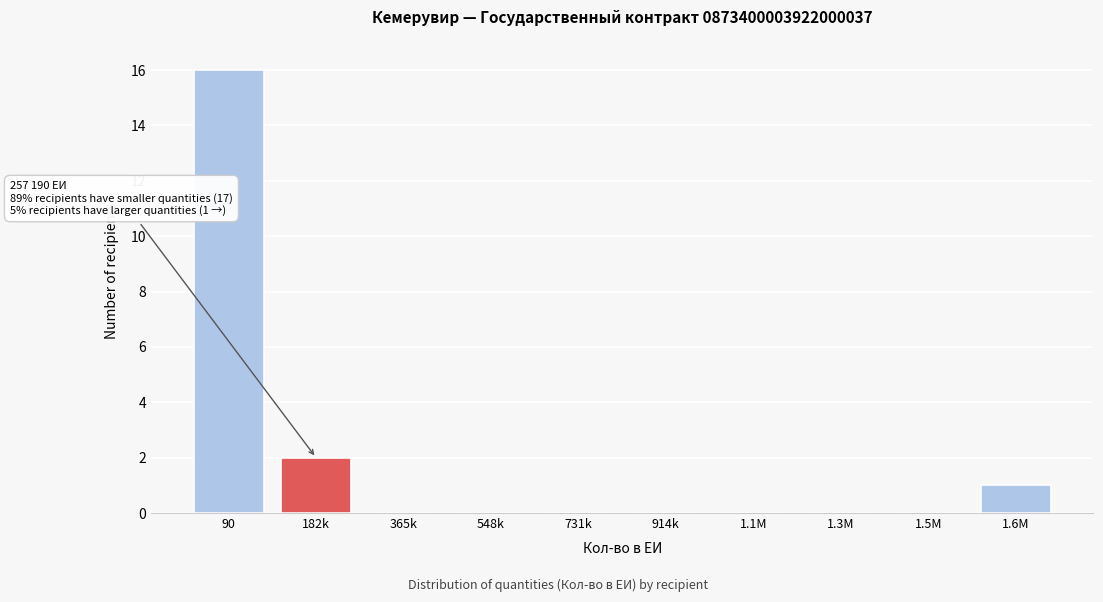

Reading left to right, list all the values displayed in this chart.

90=16	182k=2	365k=0	548k=0	731k=0	914k=0	1.1M=0	1.3M=0	1.5M=0	1.6M=1